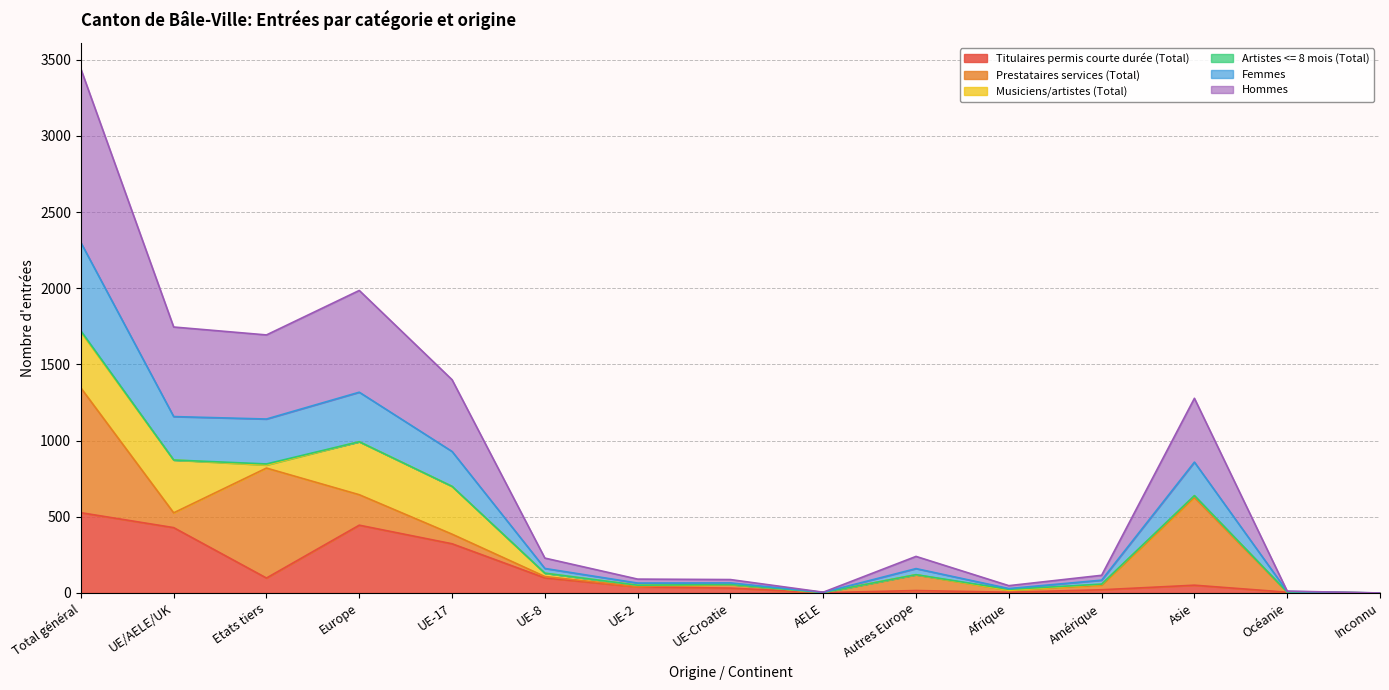

How many interior local valleys does the Hommes series have?

3